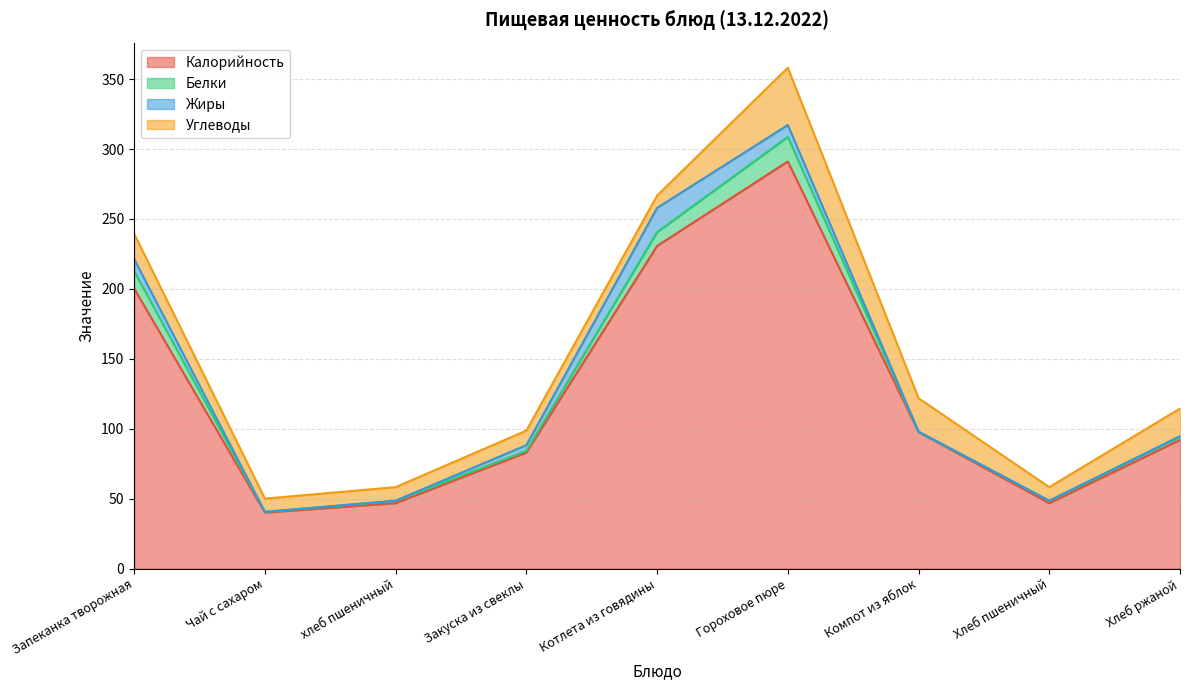

What is the sum of the Углеводы values at Хлеб ржаной and Компот из яблок?

43.6